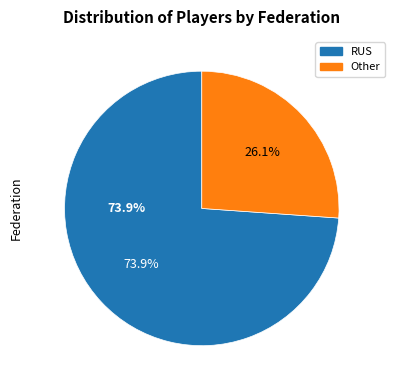

To the nearest percent, what percentage of the pie is RUS?

74%